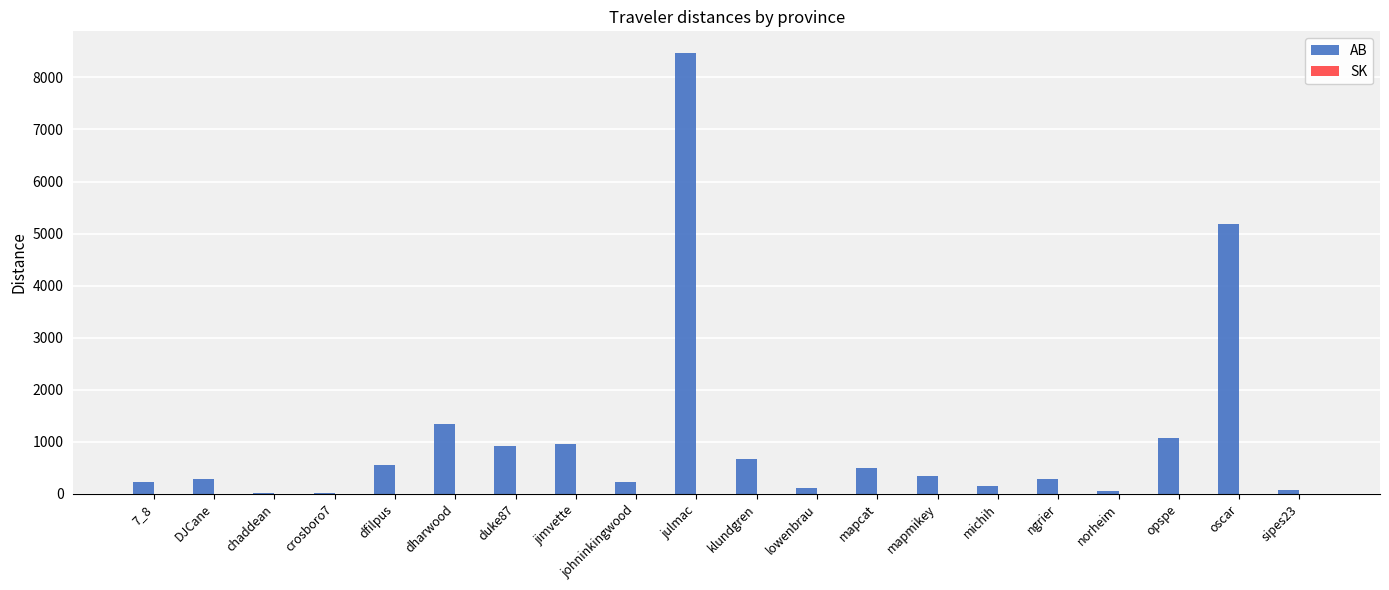

At which category is the sum across all series the highest?

julmac